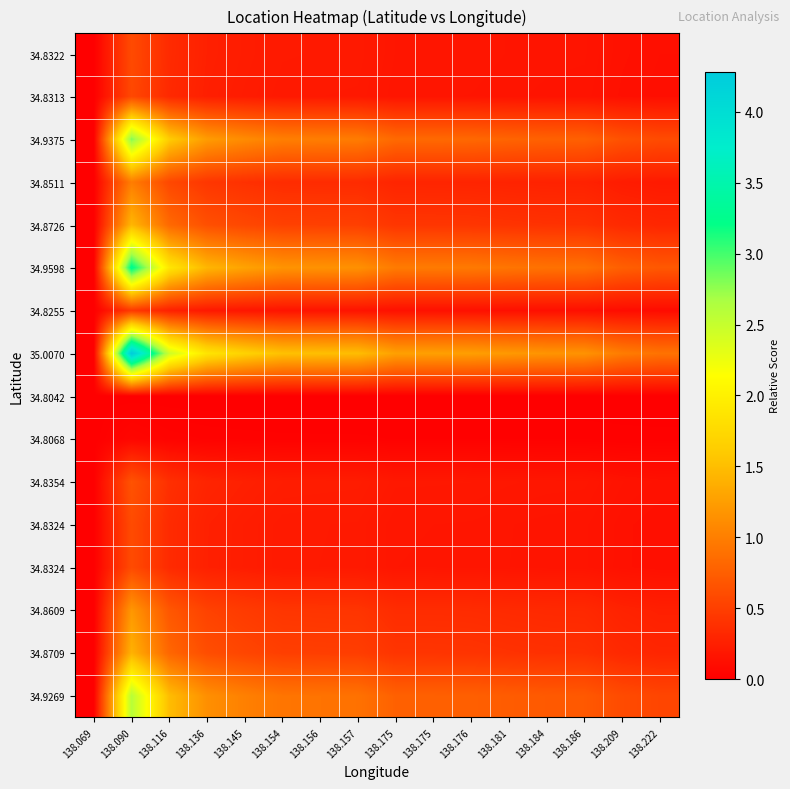

At which category is the sum across all series the highest?

138.090